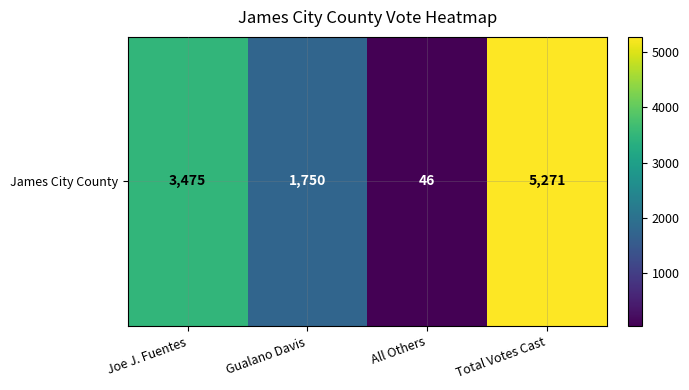

How many values are between 1750 and 5271?

3